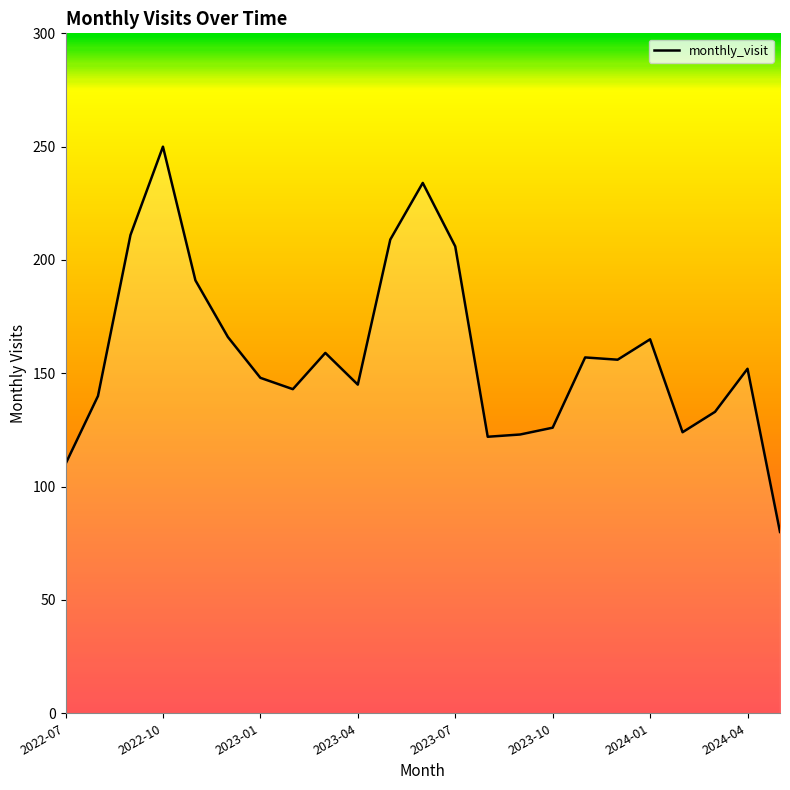

What is the greatest value displayed?

250